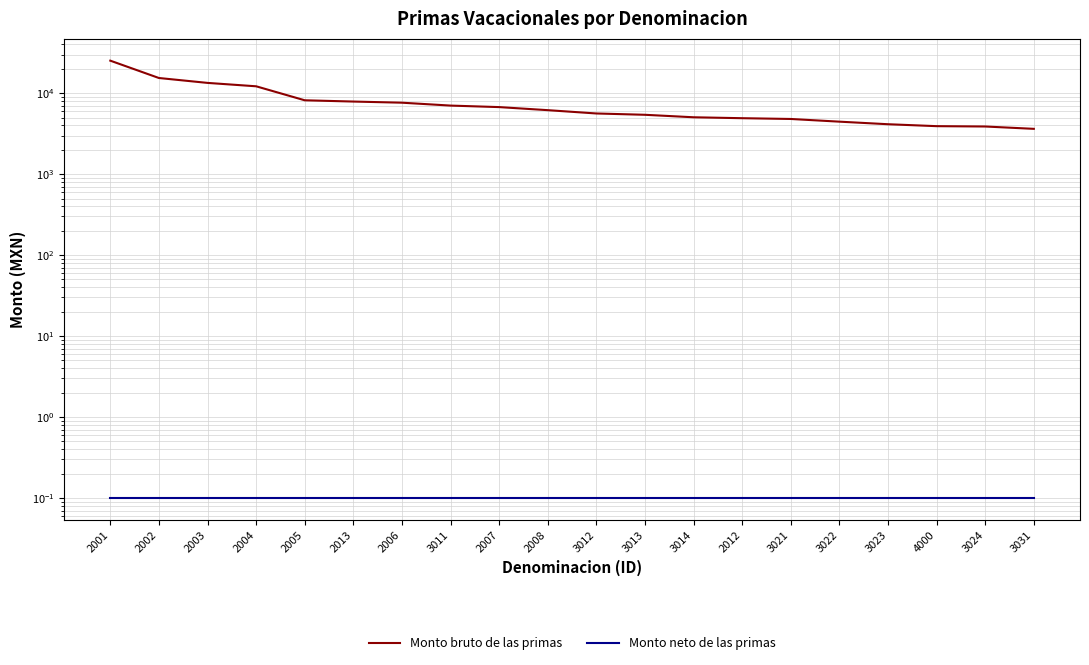

What are all the series names shown in the legend?

Monto bruto de las primas, Monto neto de las primas